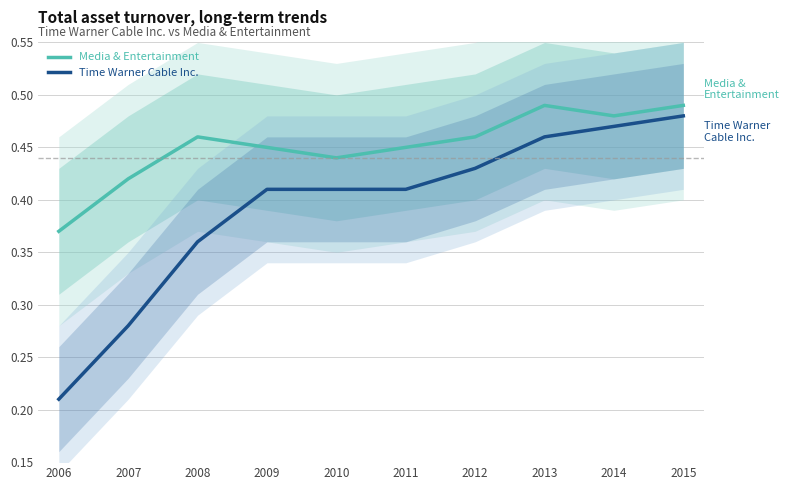

Reading left to right, list all the values displayed in this chart.

Media & Entertainment: 0.4	0.4	0.5	0.5	0.4	0.5	0.5	0.5	0.5	0.5
Time Warner Cable Inc.: 0.2	0.3	0.4	0.4	0.4	0.4	0.4	0.5	0.5	0.5